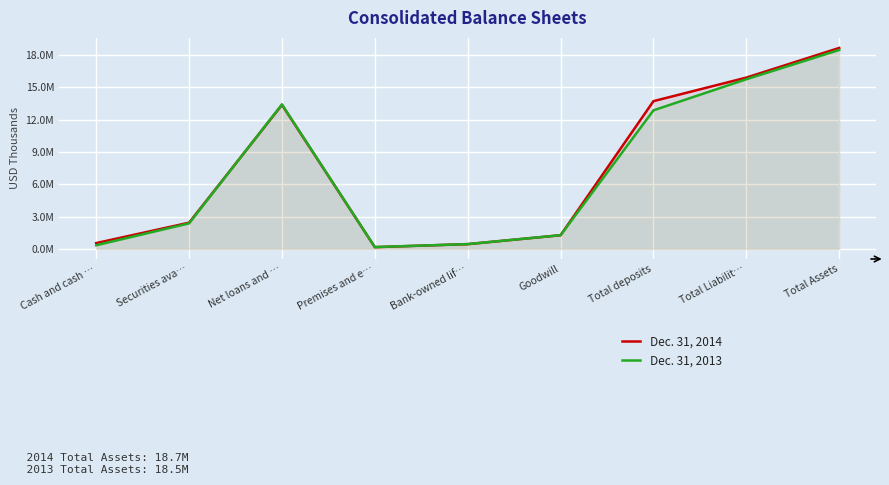

What are all the series names shown in the legend?

Dec. 31, 2014, Dec. 31, 2013